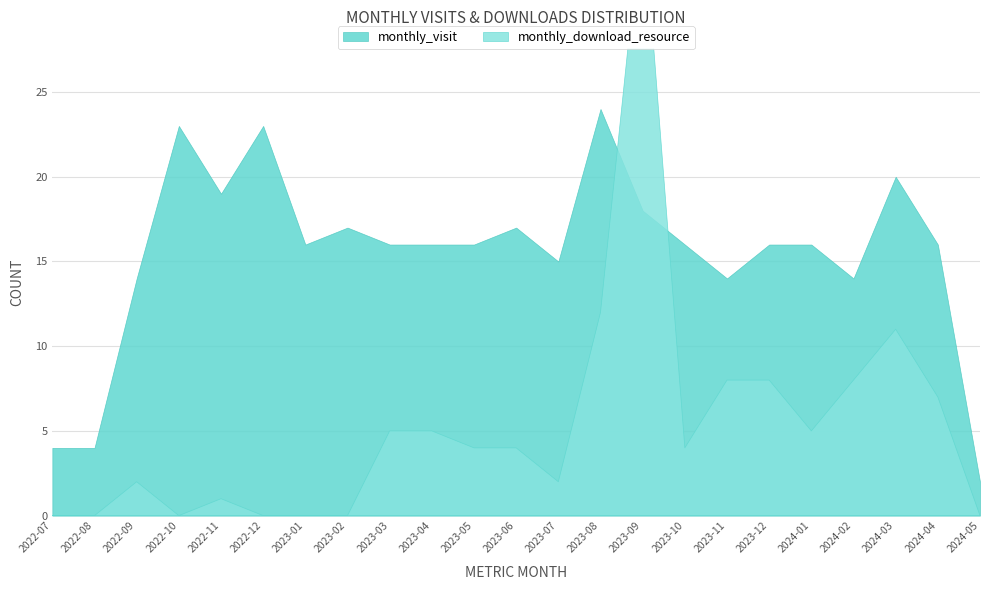

How many lines are shown in the chart?

2